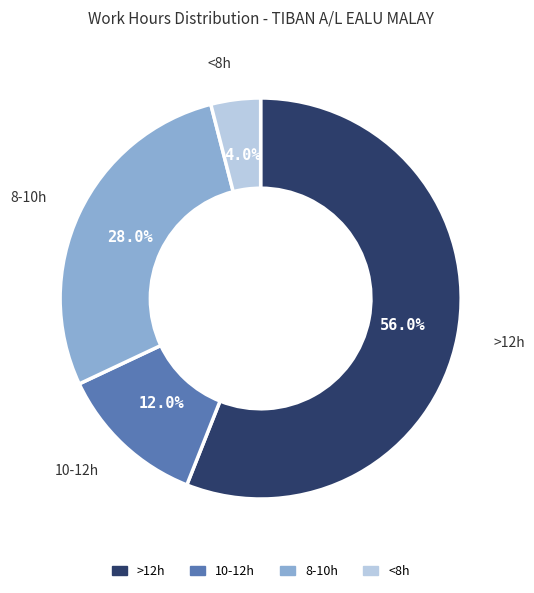

How many slices are in this pie chart?

4